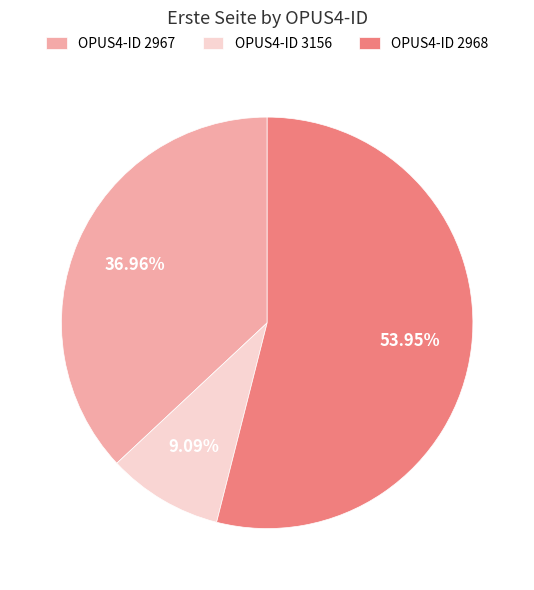

Is the sum of OPUS4-ID 2968 and OPUS4-ID 2967 greater than half?

Yes